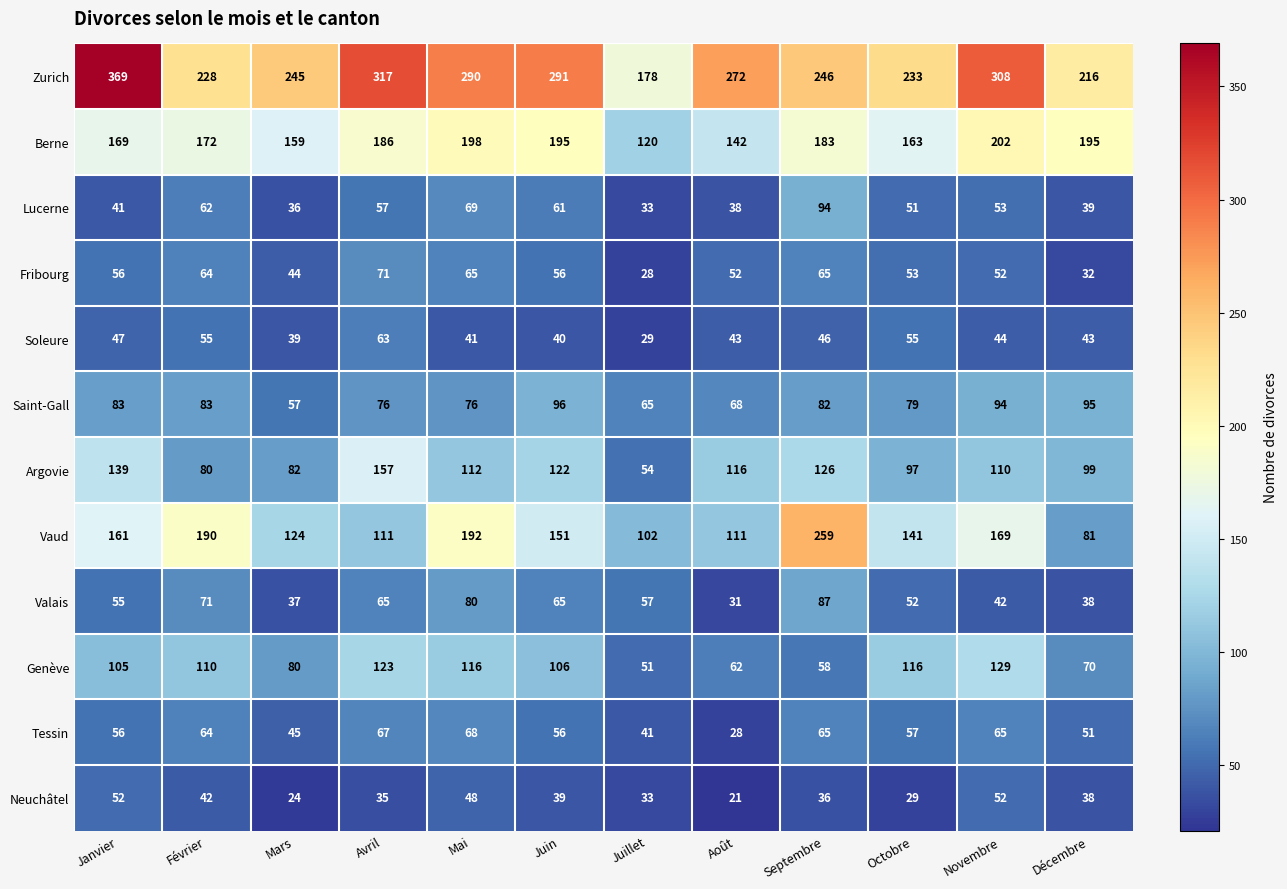

True or false: Valais has a value of 71 at Février.

True